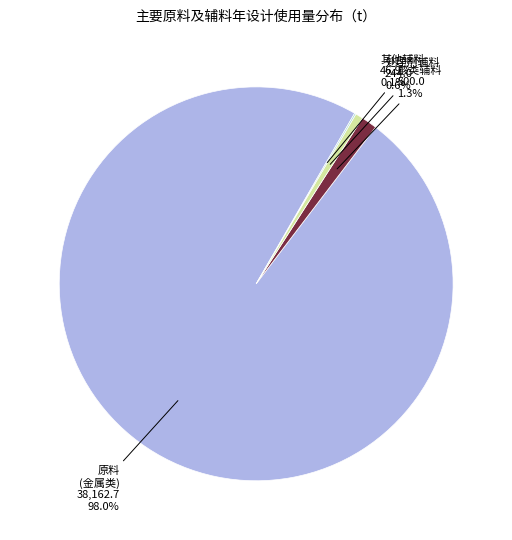

To the nearest percent, what is the difference between the largest and smallest slice percentages?

98%